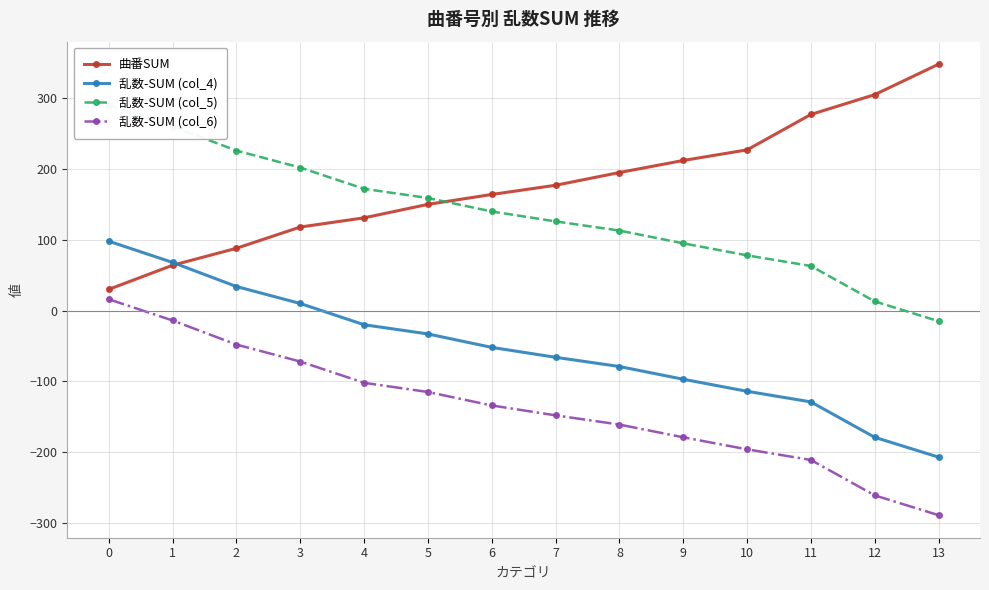

Count the number of data series in this chart.

4